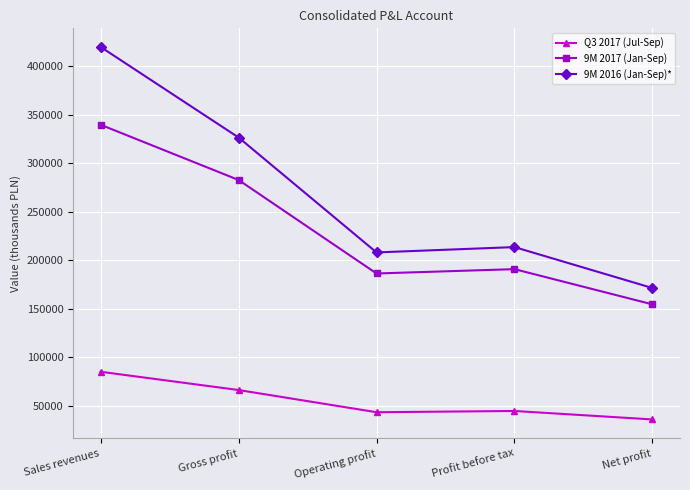

At which category does the chart reach its peak across all series?

Sales revenues